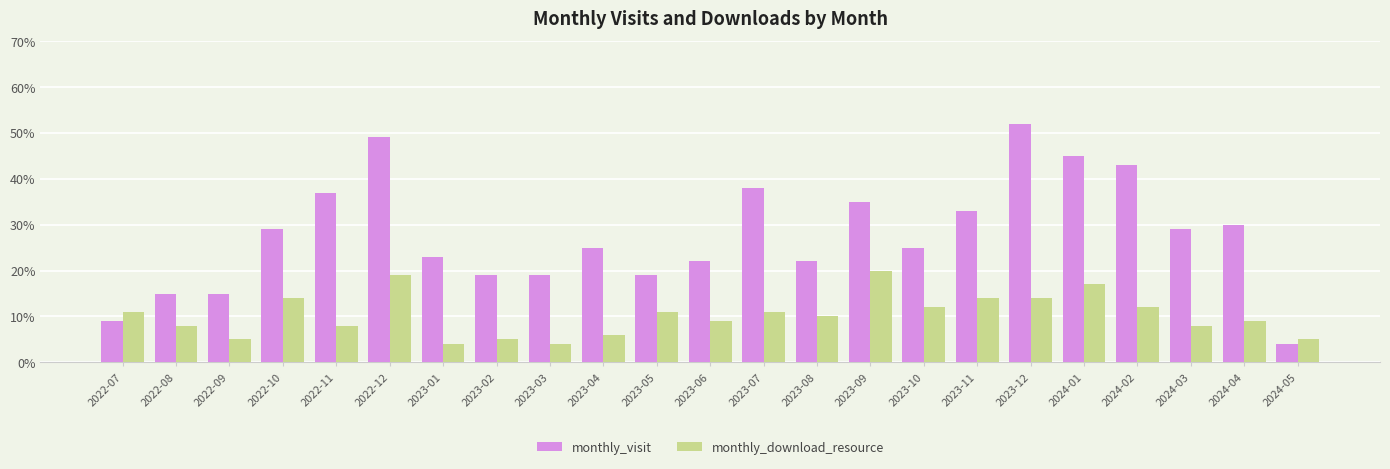

Is the value of monthly_visit at 2023-04 greater than the value of monthly_download_resource at 2022-09?

Yes